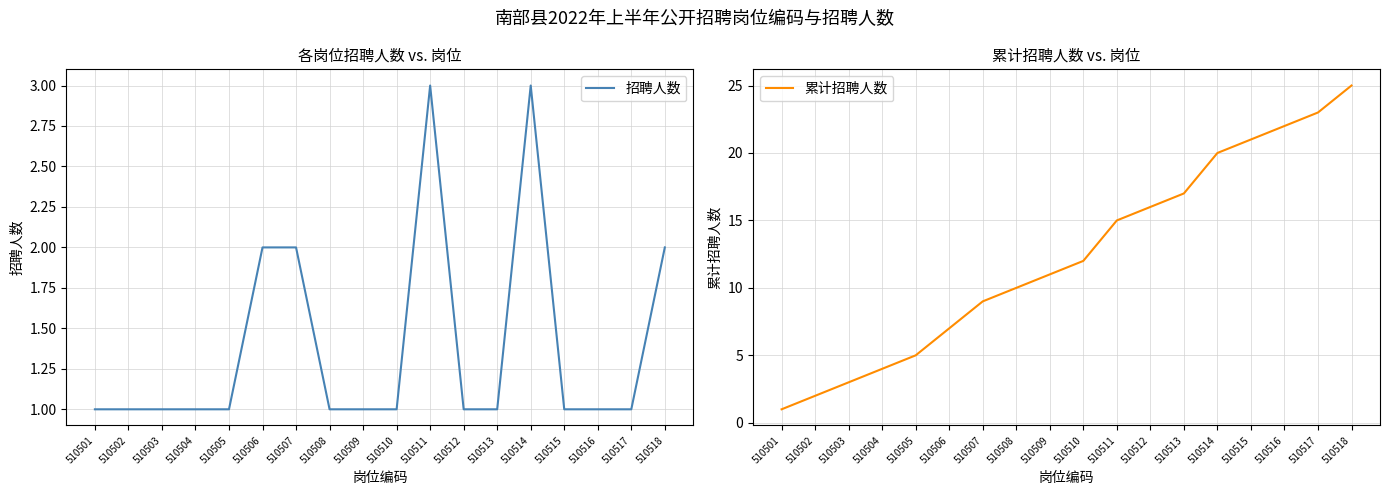

True or false: 累计招聘人数 has a value of 25 at 510518.

True